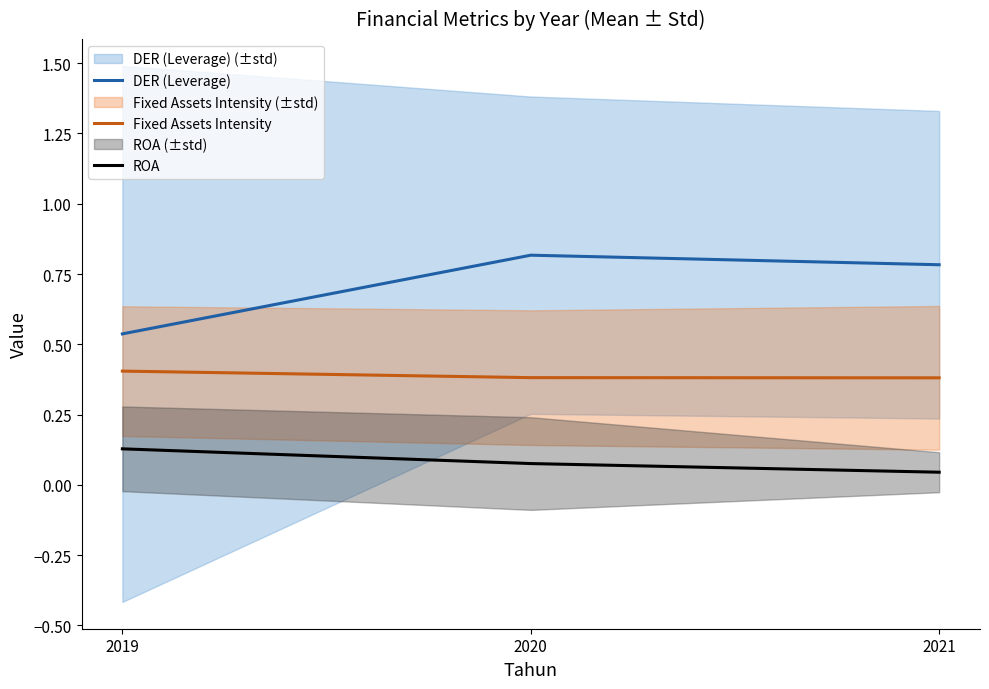

Count the DER (Leverage) values in the range 0 to 1.

3